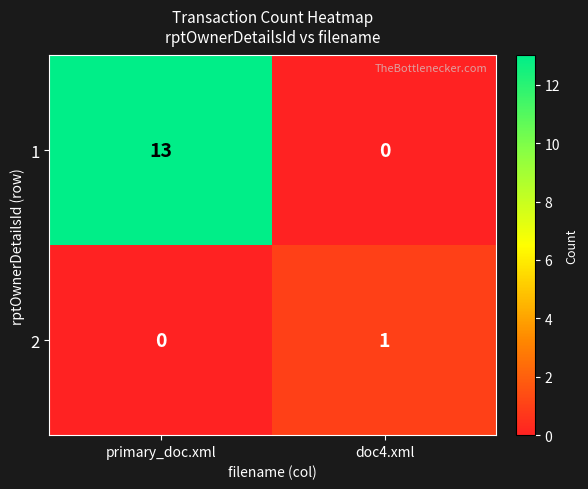

Which series has the largest range (max minus min)?

1